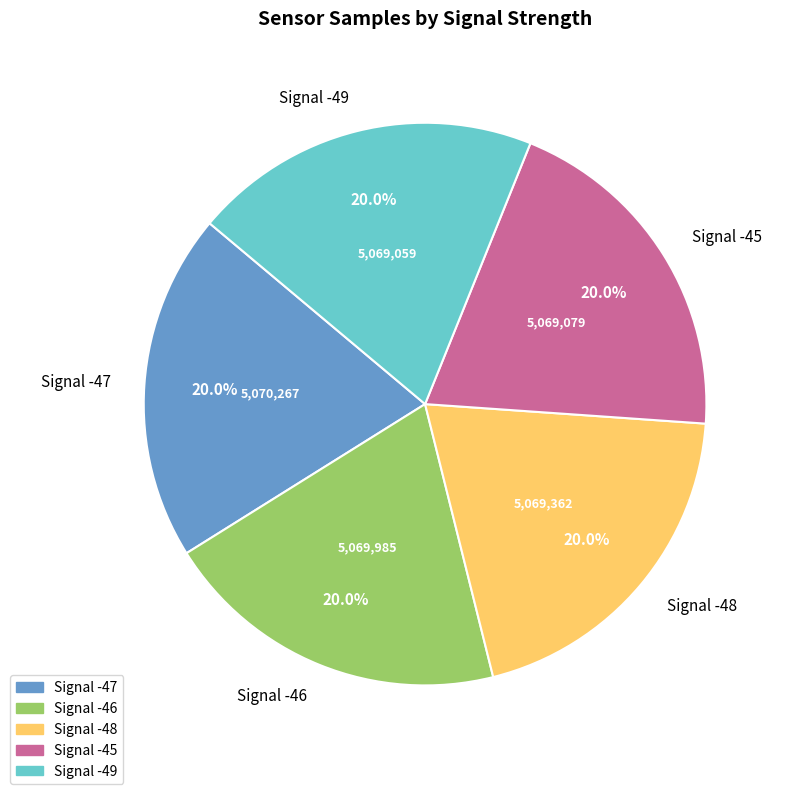

How many slices are in this pie chart?

5